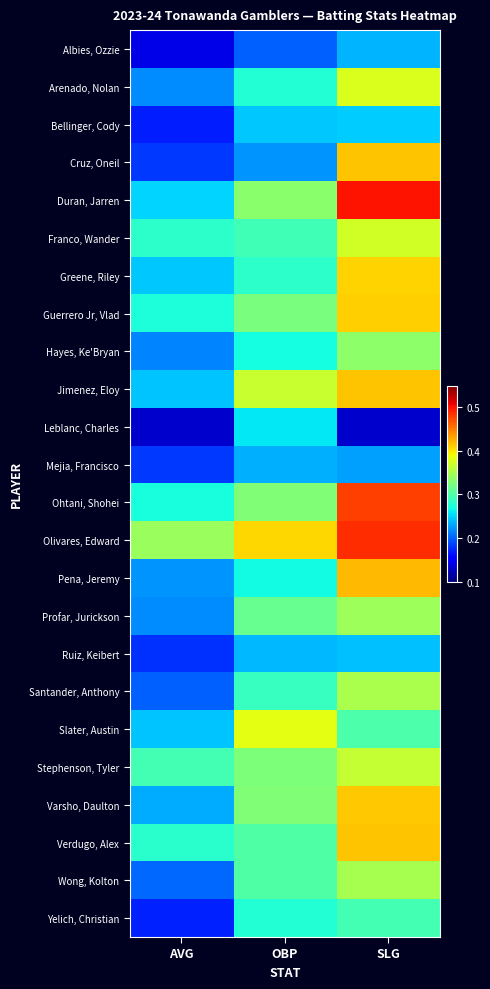

Reading left to right, transcribe all the data shown in this chart.

Albies, Ozzie: AVG=0.1	OBP=0.2	SLG=0.2
Arenado, Nolan: AVG=0.2	OBP=0.3	SLG=0.4
Bellinger, Cody: AVG=0.2	OBP=0.2	SLG=0.2
Cruz, Oneil: AVG=0.2	OBP=0.2	SLG=0.4
Duran, Jarren: AVG=0.2	OBP=0.3	SLG=0.5
Franco, Wander: AVG=0.3	OBP=0.3	SLG=0.4
Greene, Riley: AVG=0.2	OBP=0.3	SLG=0.4
Guerrero Jr, Vlad: AVG=0.3	OBP=0.3	SLG=0.4
Hayes, Ke'Bryan: AVG=0.2	OBP=0.3	SLG=0.3
Jimenez, Eloy: AVG=0.2	OBP=0.4	SLG=0.4
Leblanc, Charles: AVG=0.1	OBP=0.3	SLG=0.1
Mejia, Francisco: AVG=0.2	OBP=0.2	SLG=0.2
Ohtani, Shohei: AVG=0.3	OBP=0.3	SLG=0.5
Olivares, Edward: AVG=0.3	OBP=0.4	SLG=0.5
Pena, Jeremy: AVG=0.2	OBP=0.3	SLG=0.4
Profar, Jurickson: AVG=0.2	OBP=0.3	SLG=0.3
Ruiz, Keibert: AVG=0.2	OBP=0.2	SLG=0.2
Santander, Anthony: AVG=0.2	OBP=0.3	SLG=0.3
Slater, Austin: AVG=0.2	OBP=0.4	SLG=0.3
Stephenson, Tyler: AVG=0.3	OBP=0.3	SLG=0.4
Varsho, Daulton: AVG=0.2	OBP=0.3	SLG=0.4
Verdugo, Alex: AVG=0.3	OBP=0.3	SLG=0.4
Wong, Kolton: AVG=0.2	OBP=0.3	SLG=0.3
Yelich, Christian: AVG=0.2	OBP=0.3	SLG=0.3